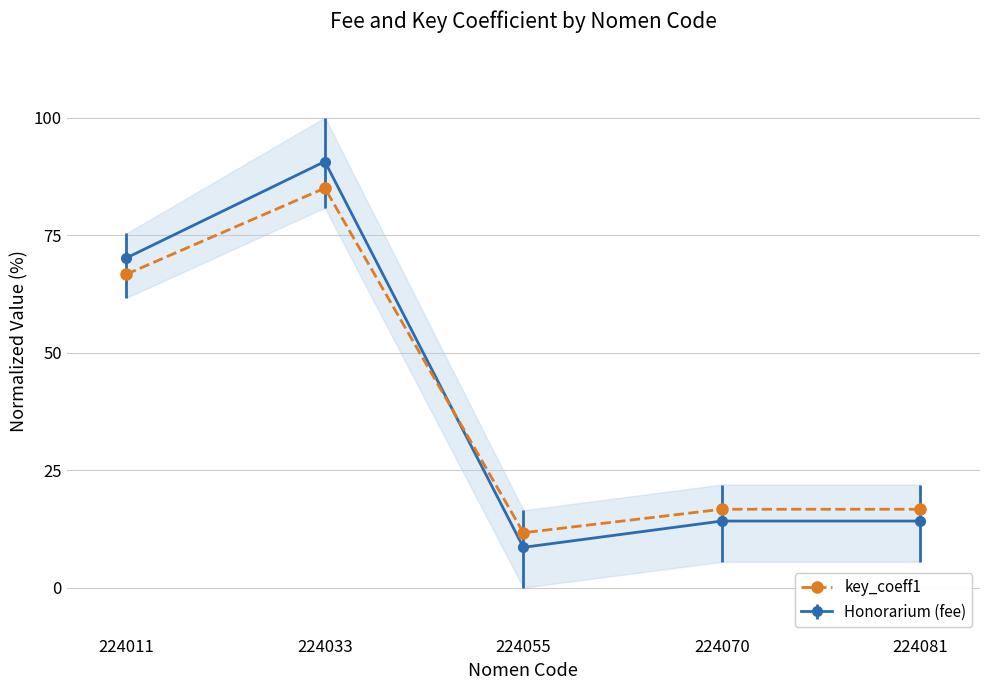

How many lines are shown in the chart?

1